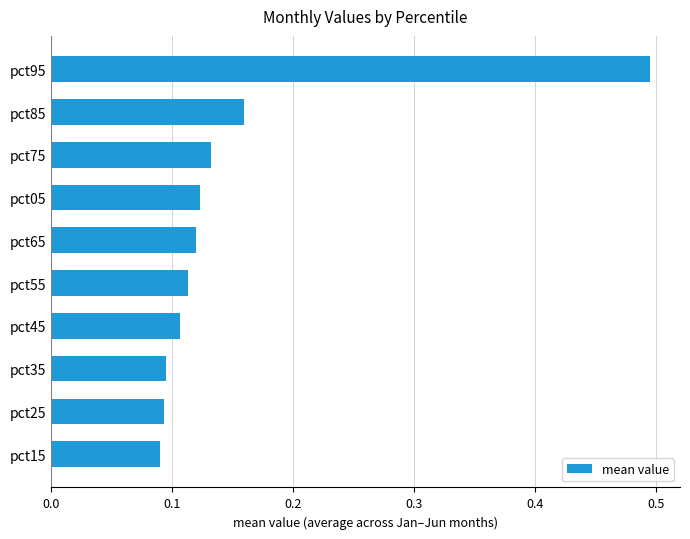

The value at pct35 is 0.1. True or false?

True